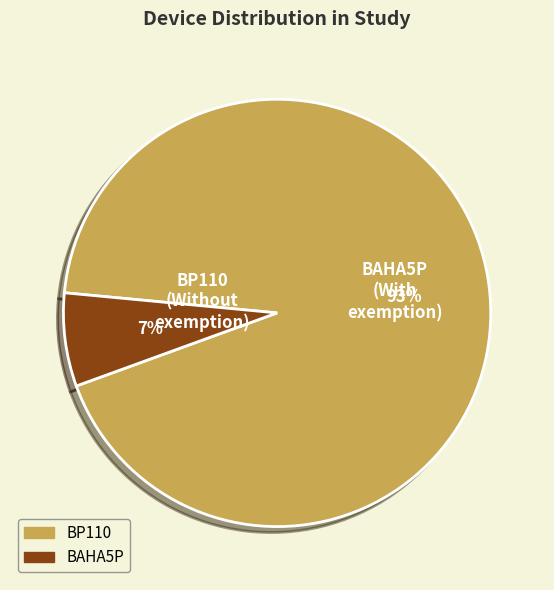

Between BAHA5P and BP110, which is larger?

BP110